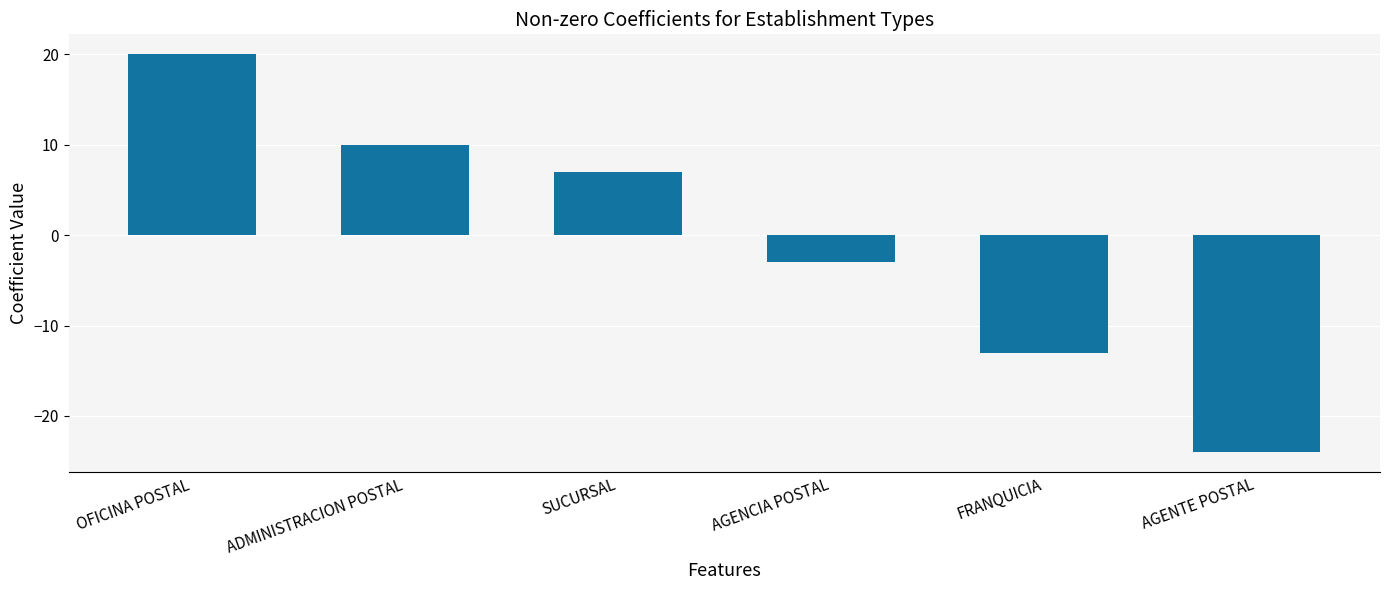

At which category does the chart reach its minimum across all series?

AGENTE POSTAL